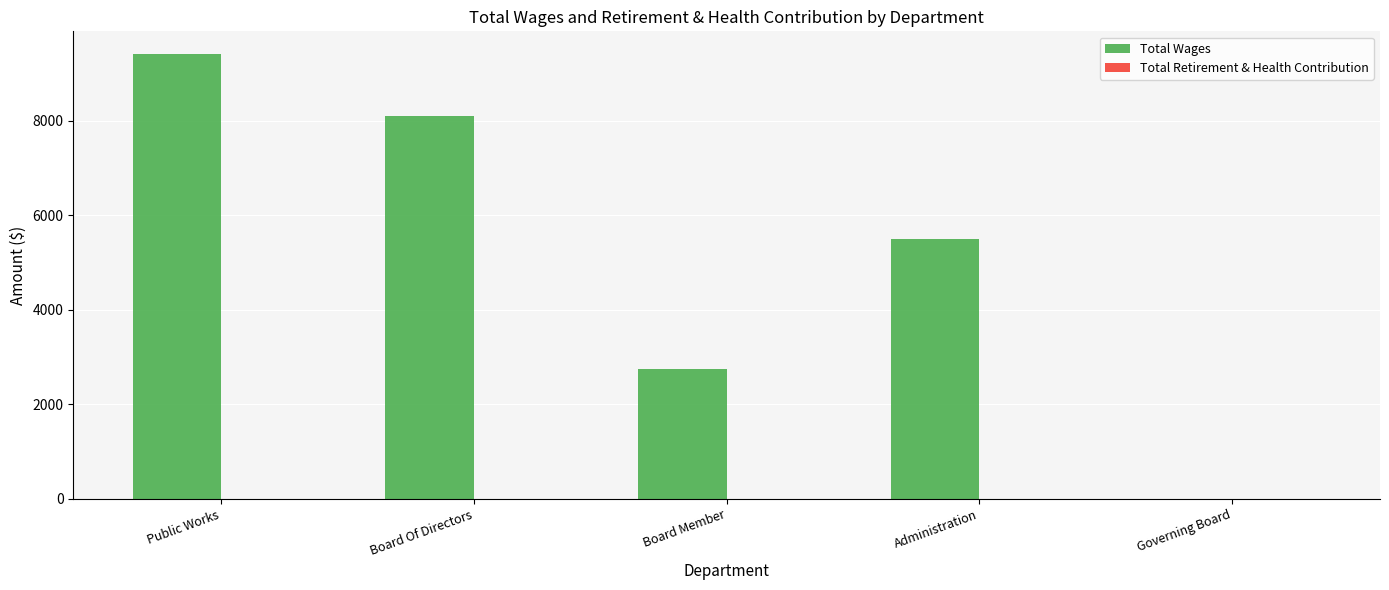

Reading left to right, what are all the values shown in this chart?

Public Works=9425	Board Of Directors=8100	Board Member=2750	Administration=5500	Governing Board=0